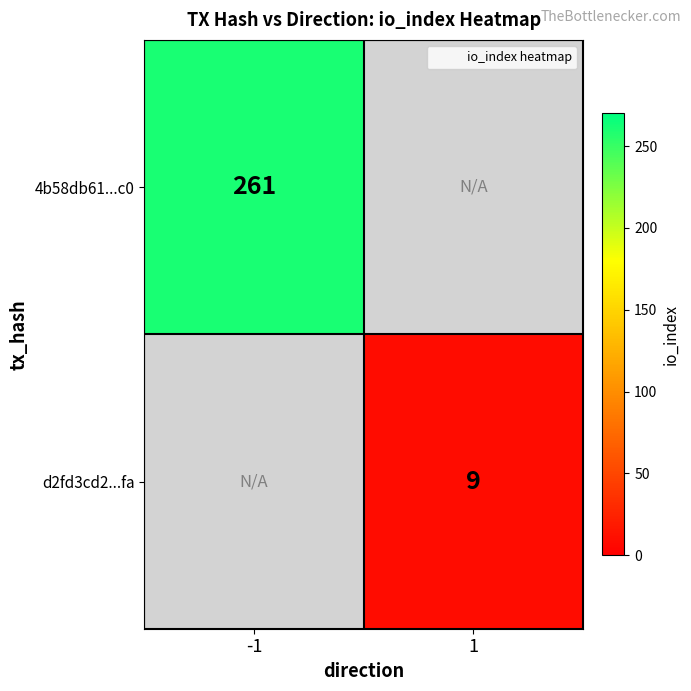

At how many categories does at least one series exceed 189?

1